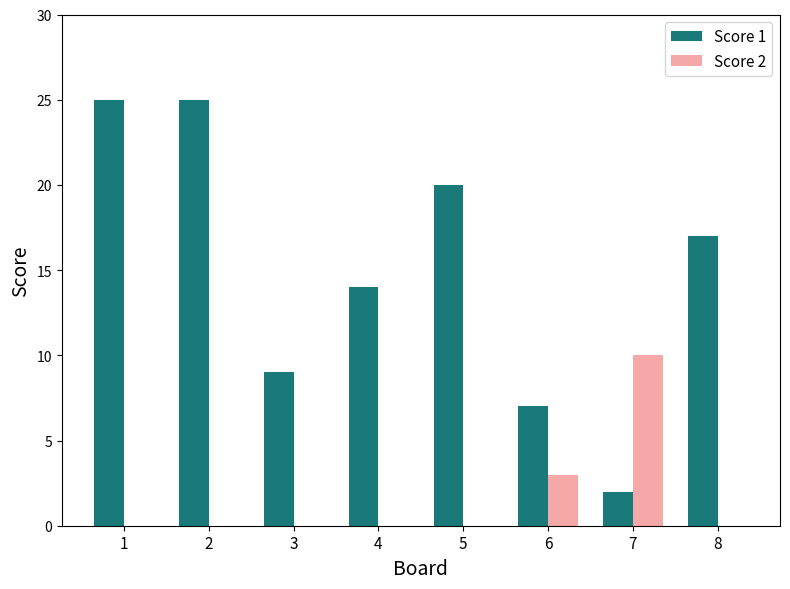

What is the difference between the Score 2 values at 2 and 6?

3